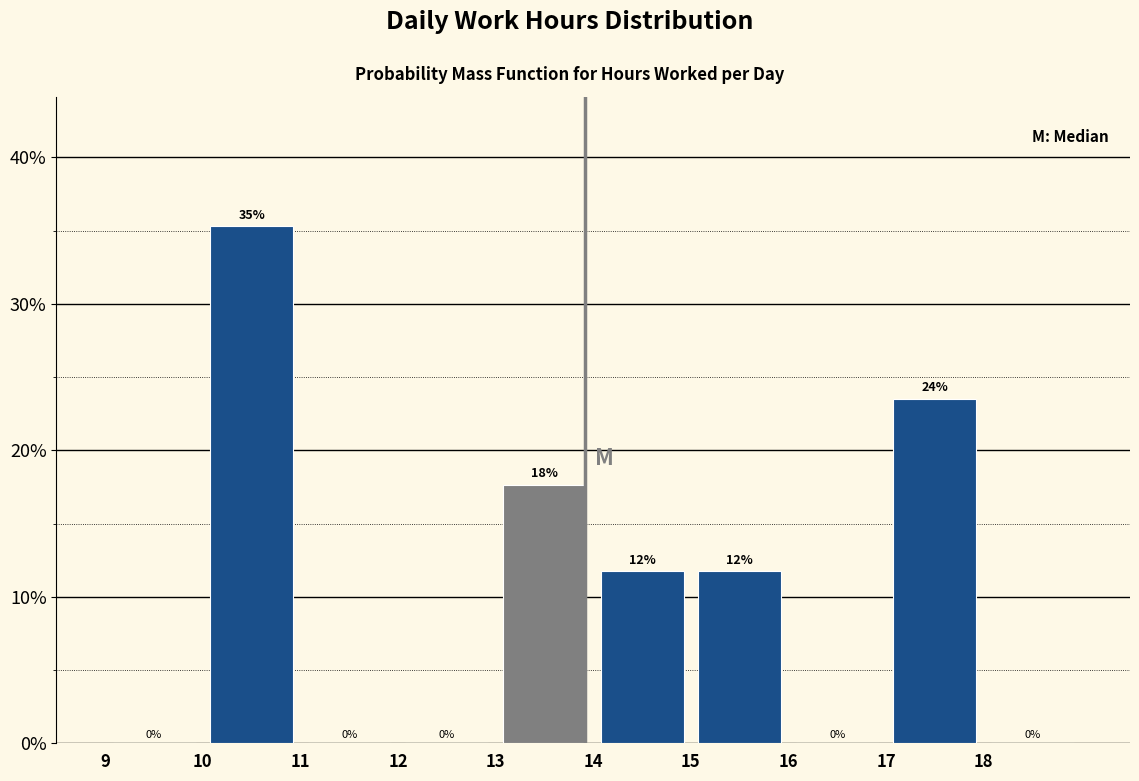

Which range on the x-axis has the tallest bar?

10 to 11